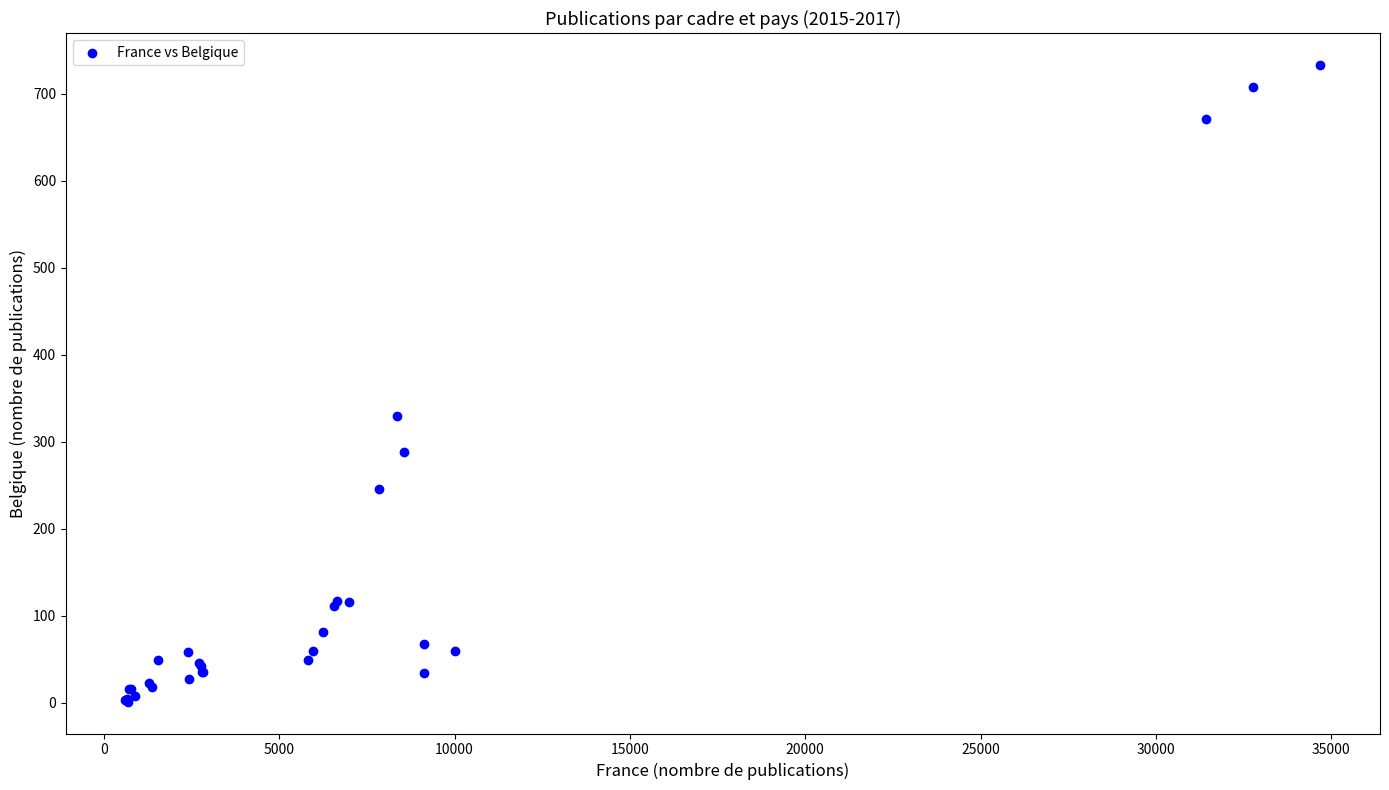

What Y value in the scatter plot is closest to 367?

329